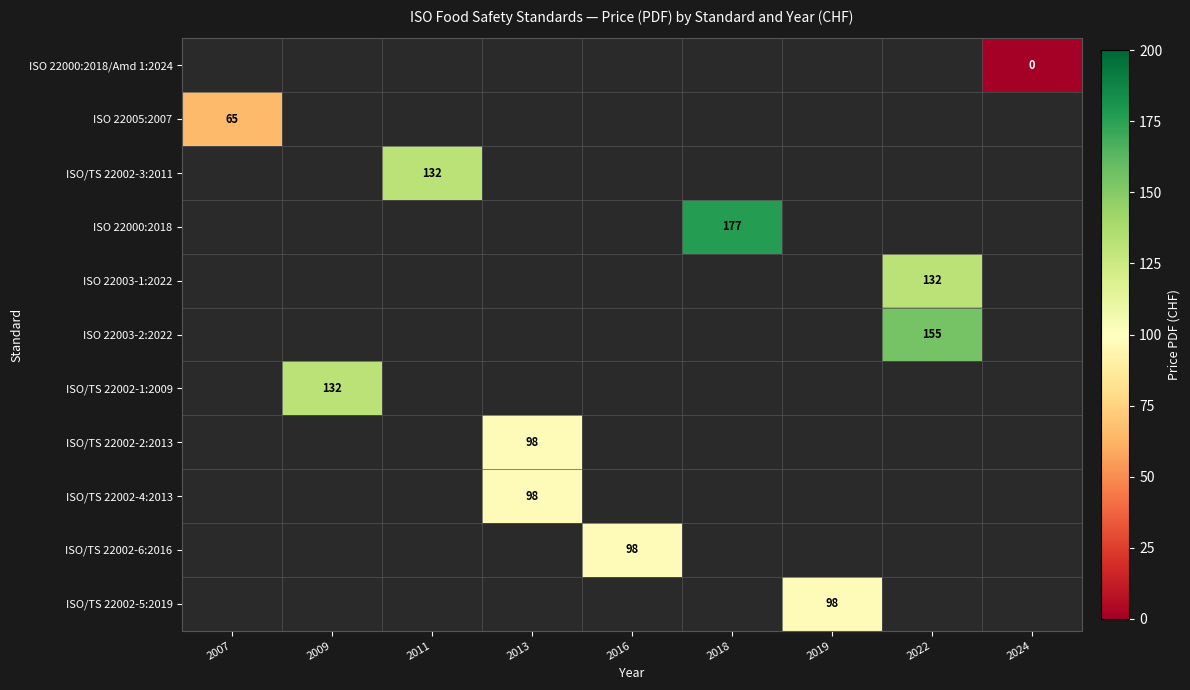

How many positive values does the ISO 22000:2018 series have?

1